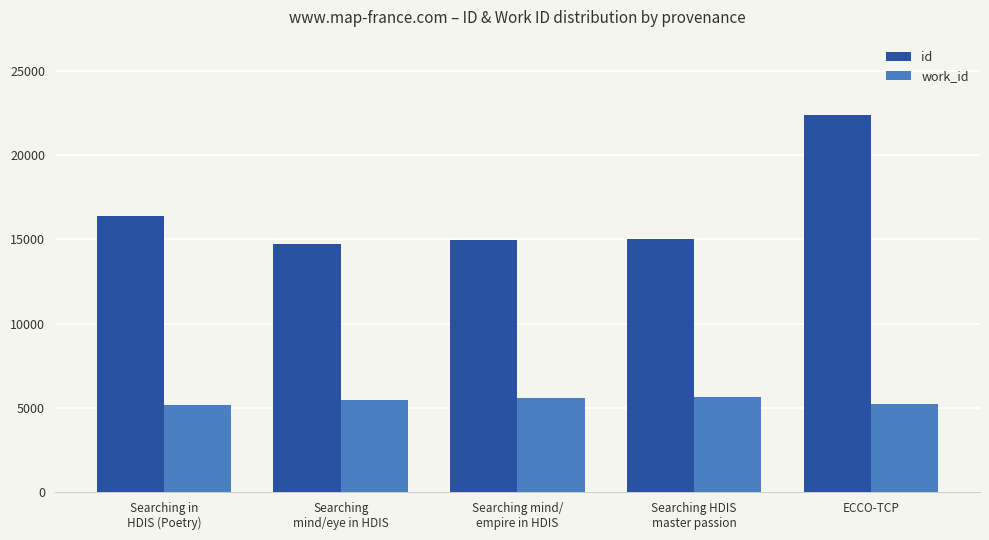

How many data points does each series have?

5